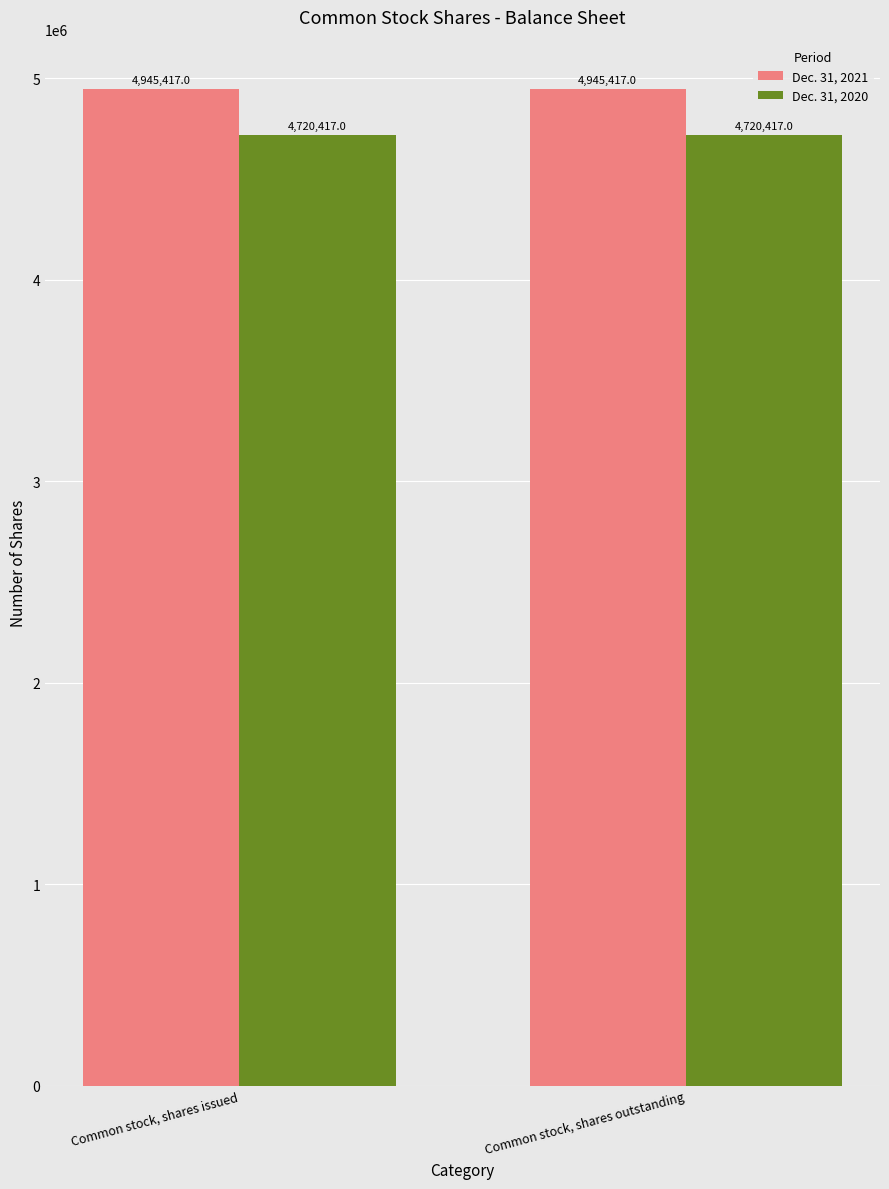

List the series in order of their overall mean, highest first.

Dec. 31, 2021, Dec. 31, 2020